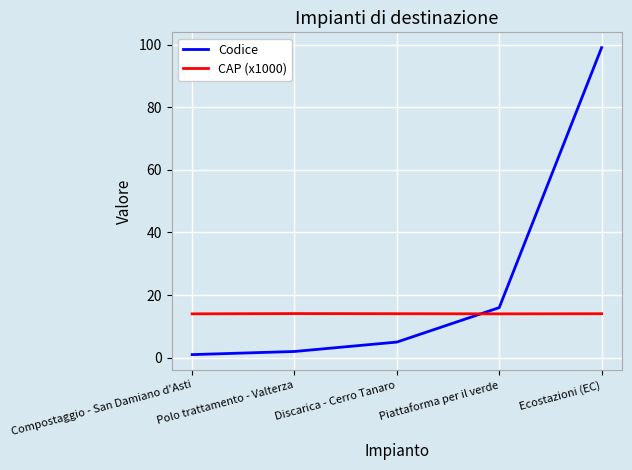

How many lines are shown in the chart?

2